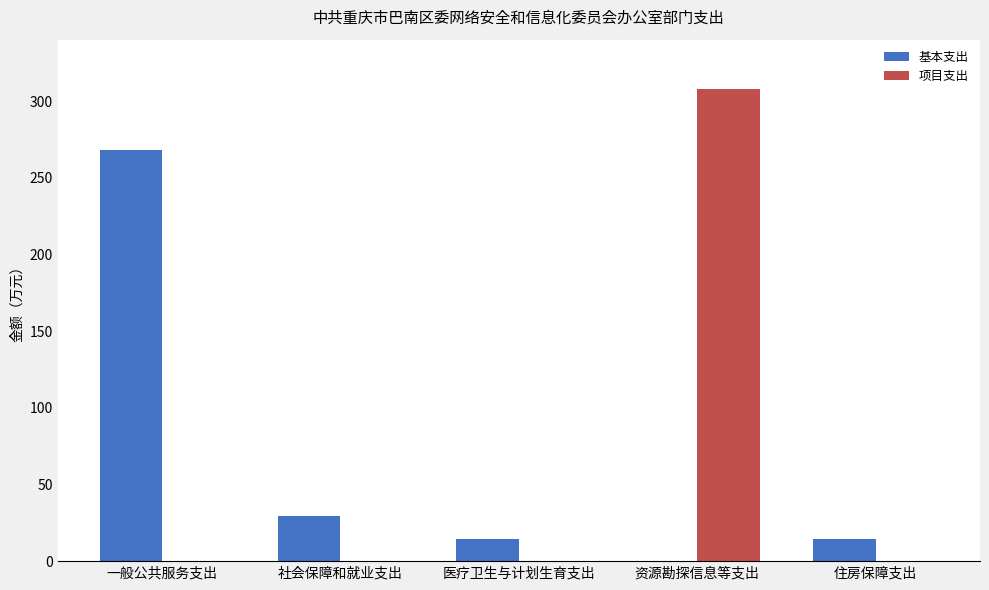

Between 一般公共服务支出 and 医疗卫生与计划生育支出, which series saw the biggest shift?

基本支出